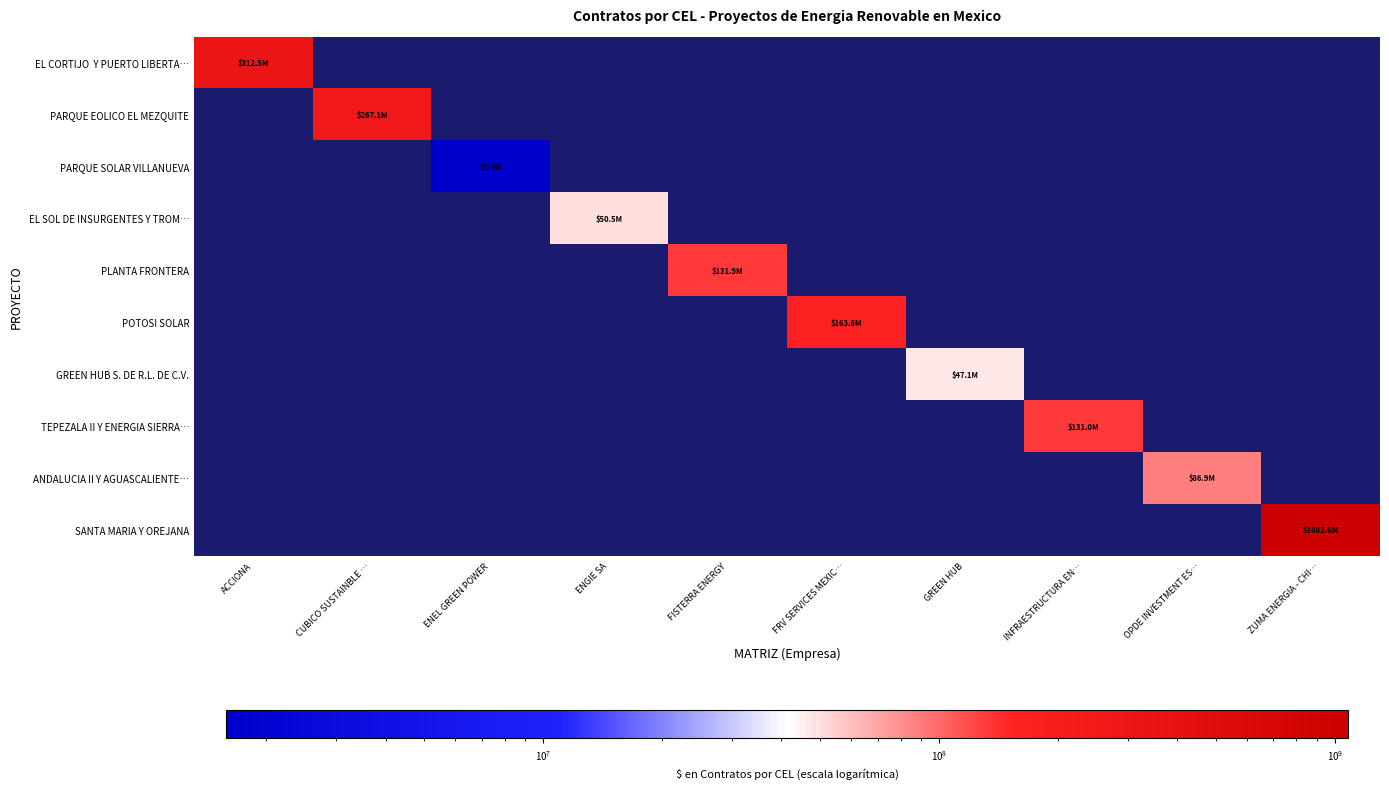

Rank the series by their maximum value, from lowest to highest.

PARQUE SOLAR VILLANUEVA, GREEN HUB S. DE R.L. DE C.V., EL SOL DE INSURGENTES Y TROM…, ANDALUCIA II Y AGUASCALIENTE…, TEPEZALA II Y ENERGIA SIERRA…, PLANTA FRONTERA, POTOSI SOLAR, PARQUE EOLICO EL MEZQUITE, EL CORTIJO Y PUERTO LIBERTA…, SANTA MARIA Y OREJANA